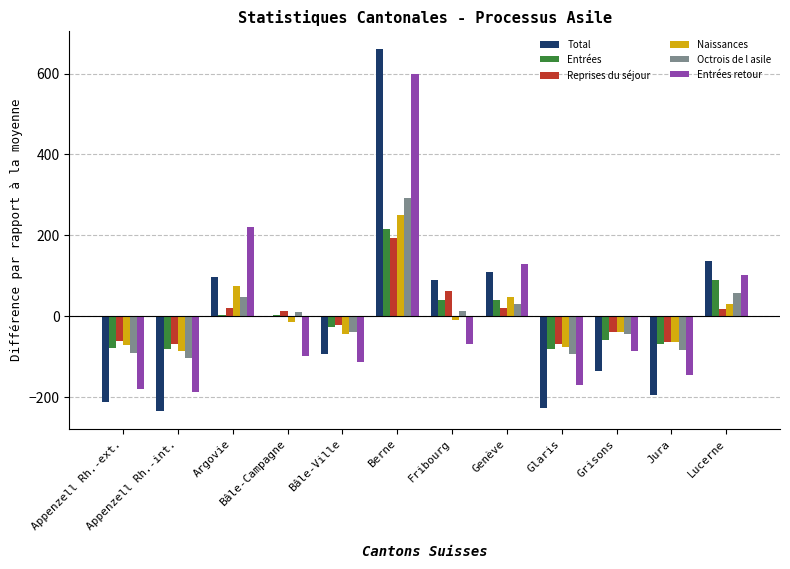

Which series changed the most between Argovie and Bâle-Ville?

Entrées retour